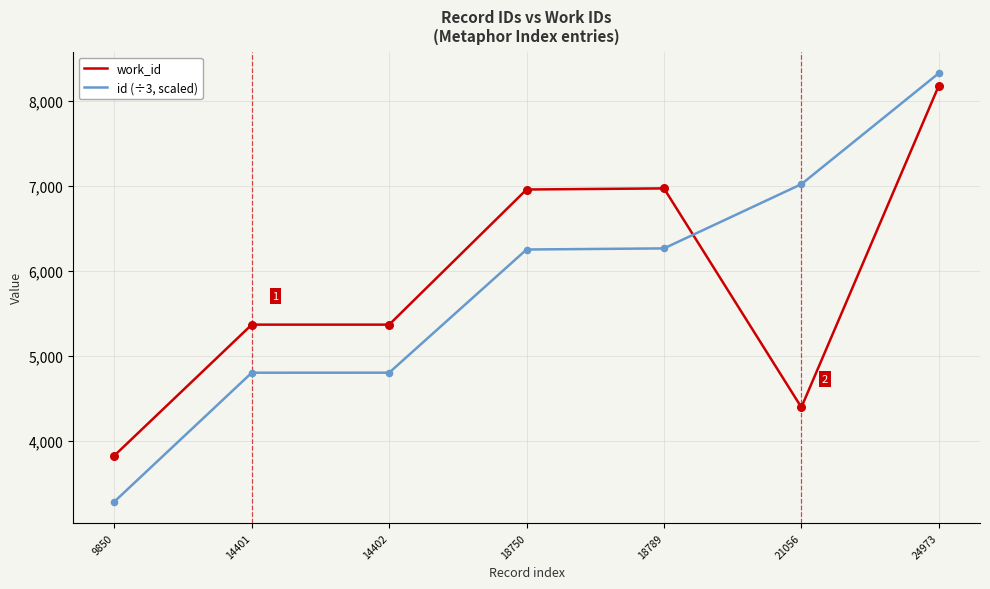

Is the value of work_id at 24973 greater than the value of id (÷3, scaled) at 24973?

No